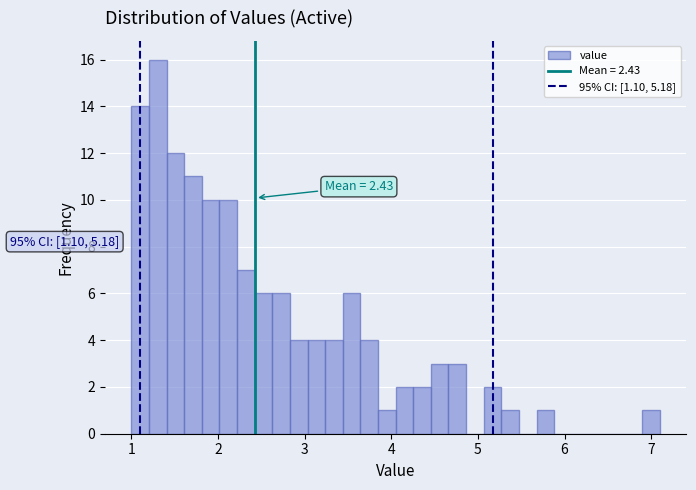

Read against the x-axis, roughly where is the centre of the tallest bar?

1.3